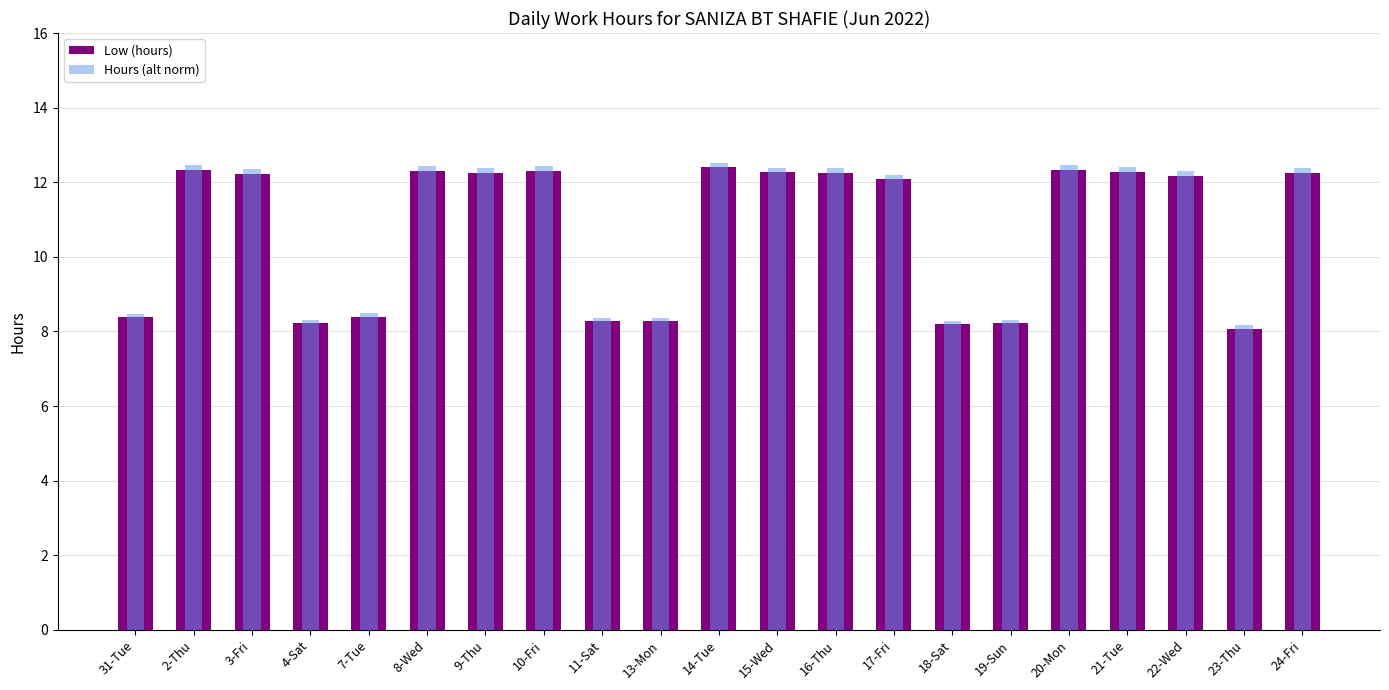

How many values in the Hours (alt norm) series exceed 12?

13